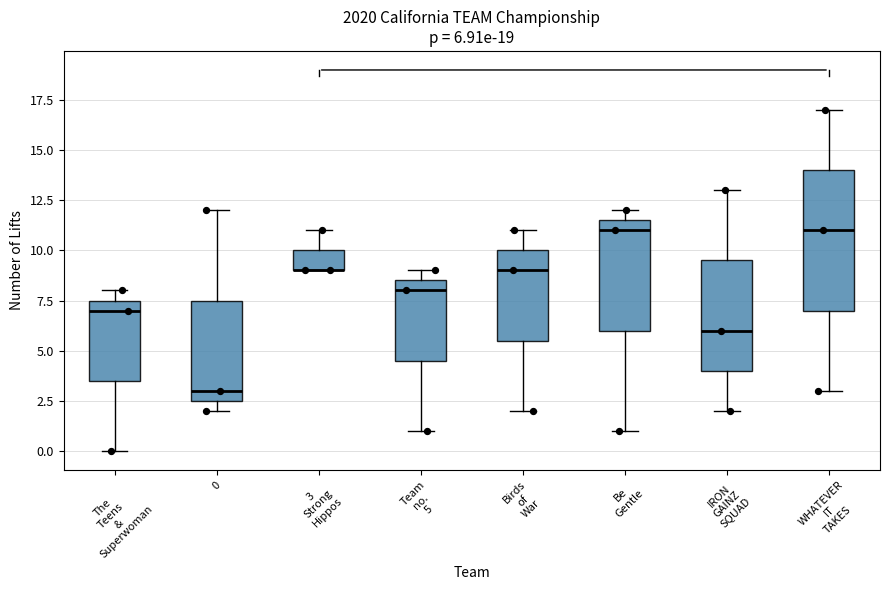

Comparing the boxes themselves (not the whiskers), which one is the tallest?

WHATEVER IT TAKES